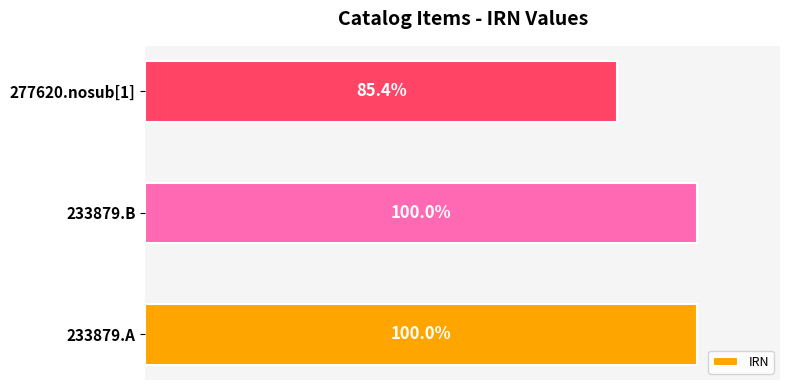

Are the bars horizontal?

Yes